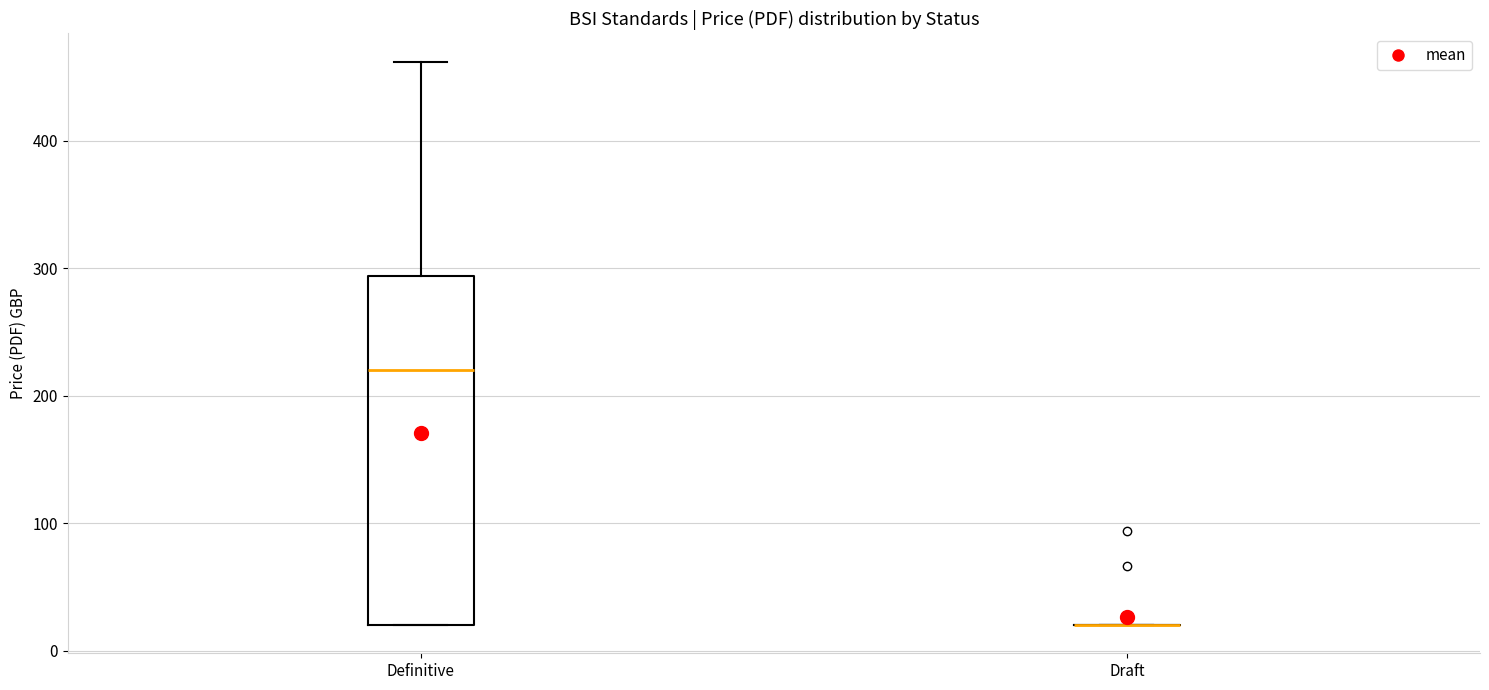

Reading left to right, transcribe this box plot: for each box, give where its median line is, the range the box spans, and where its two whiskers end, as read against the y-axis. The values are not printed on the chart, so give them approximately, as read against the axis.

Definitive: median 220, box 20 to 290, whiskers 20 to 460
Draft: box collapsed to a line at 20, whiskers 20 to 20